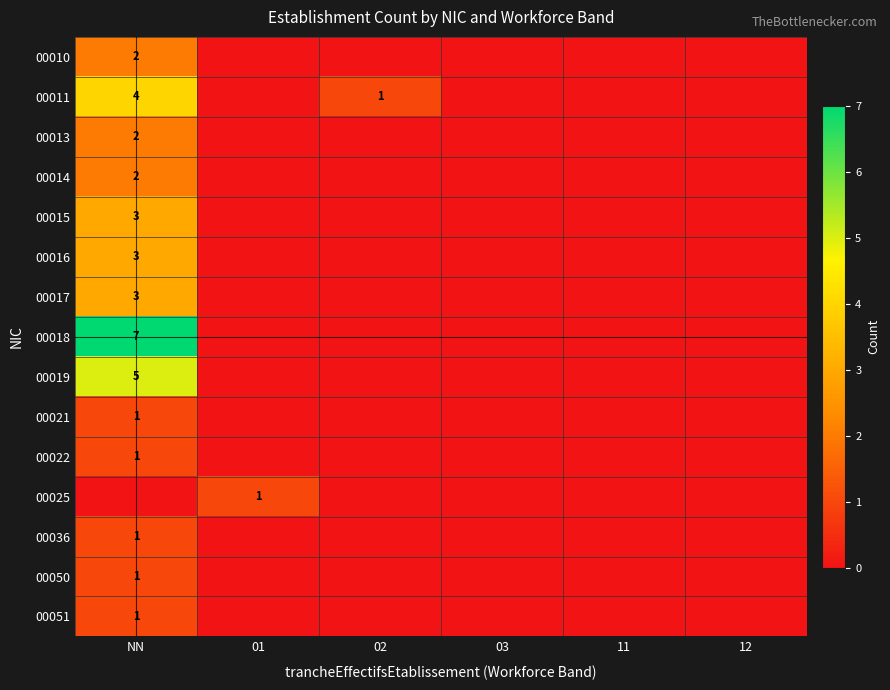

The 00015 series shows 3 at NN. True or false?

True